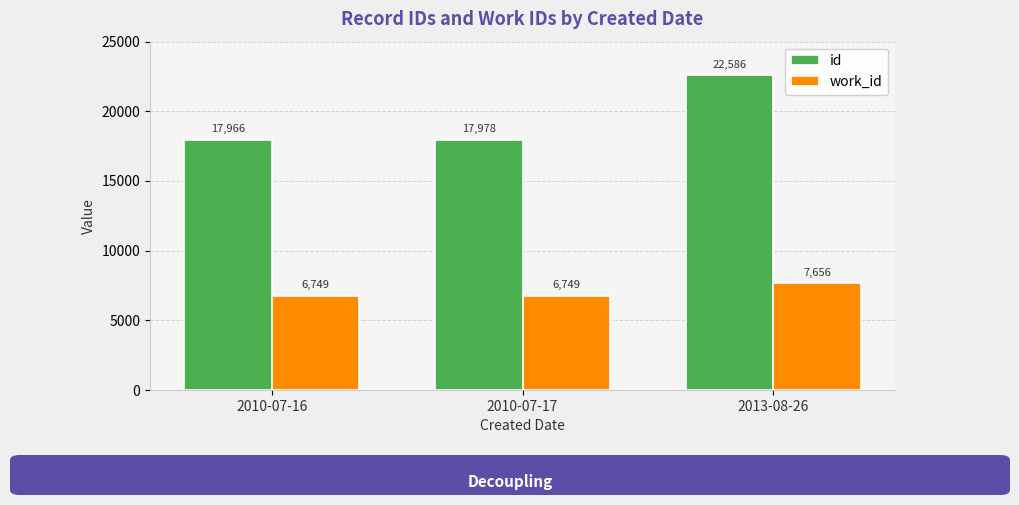

What is the difference between the highest and lowest values at 2010-07-17?

11229